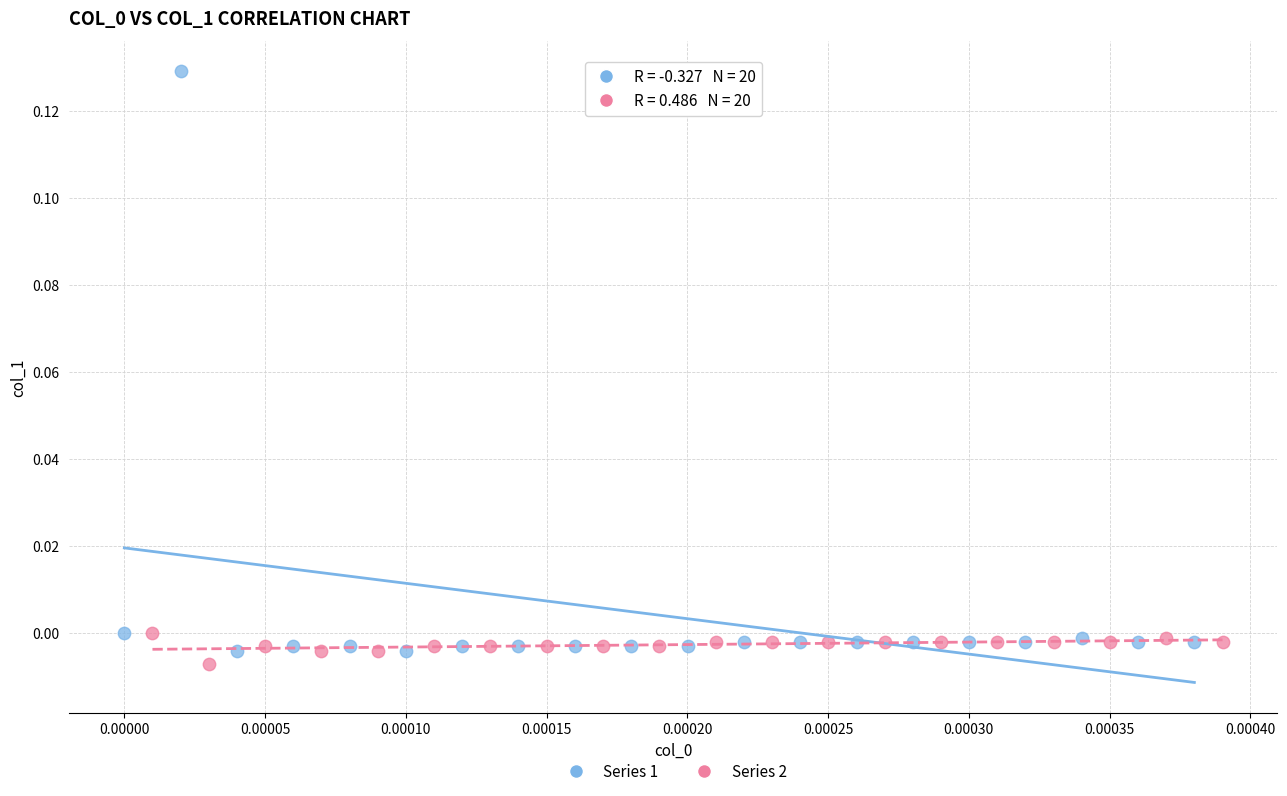

Which series contains the highest Y value?

Series 1